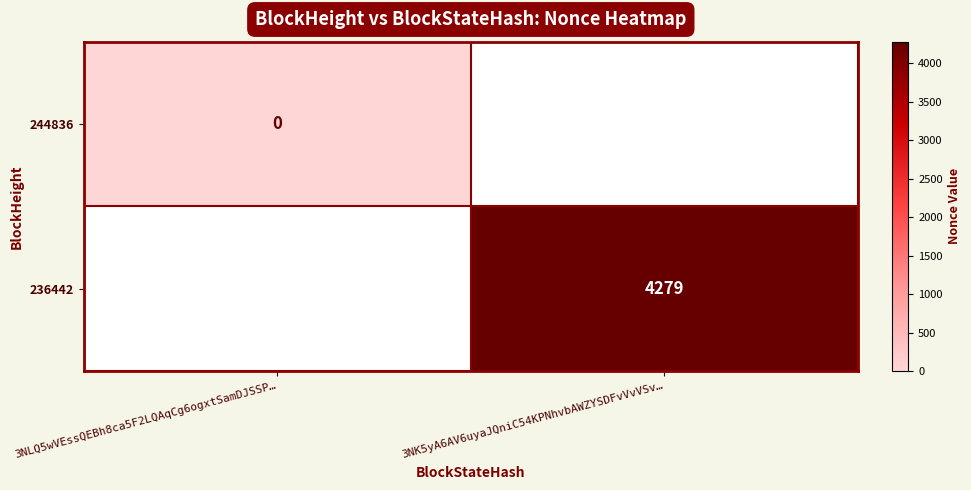

At how many categories does at least one series exceed 3441?

1